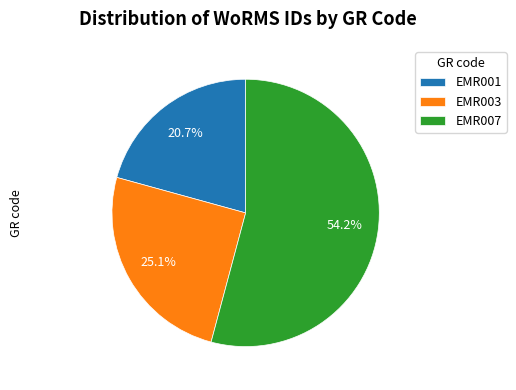

What is the largest slice in the pie chart?

EMR007